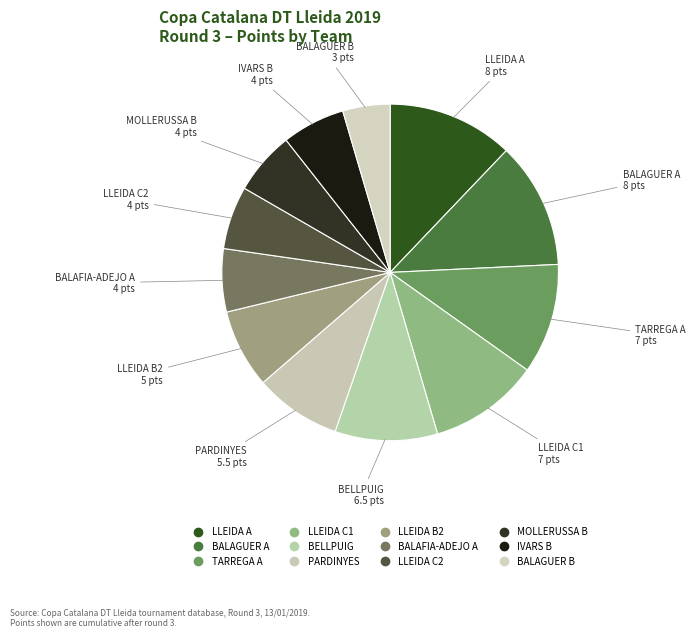

Is it true that TARREGA A is 4% of the pie?

False